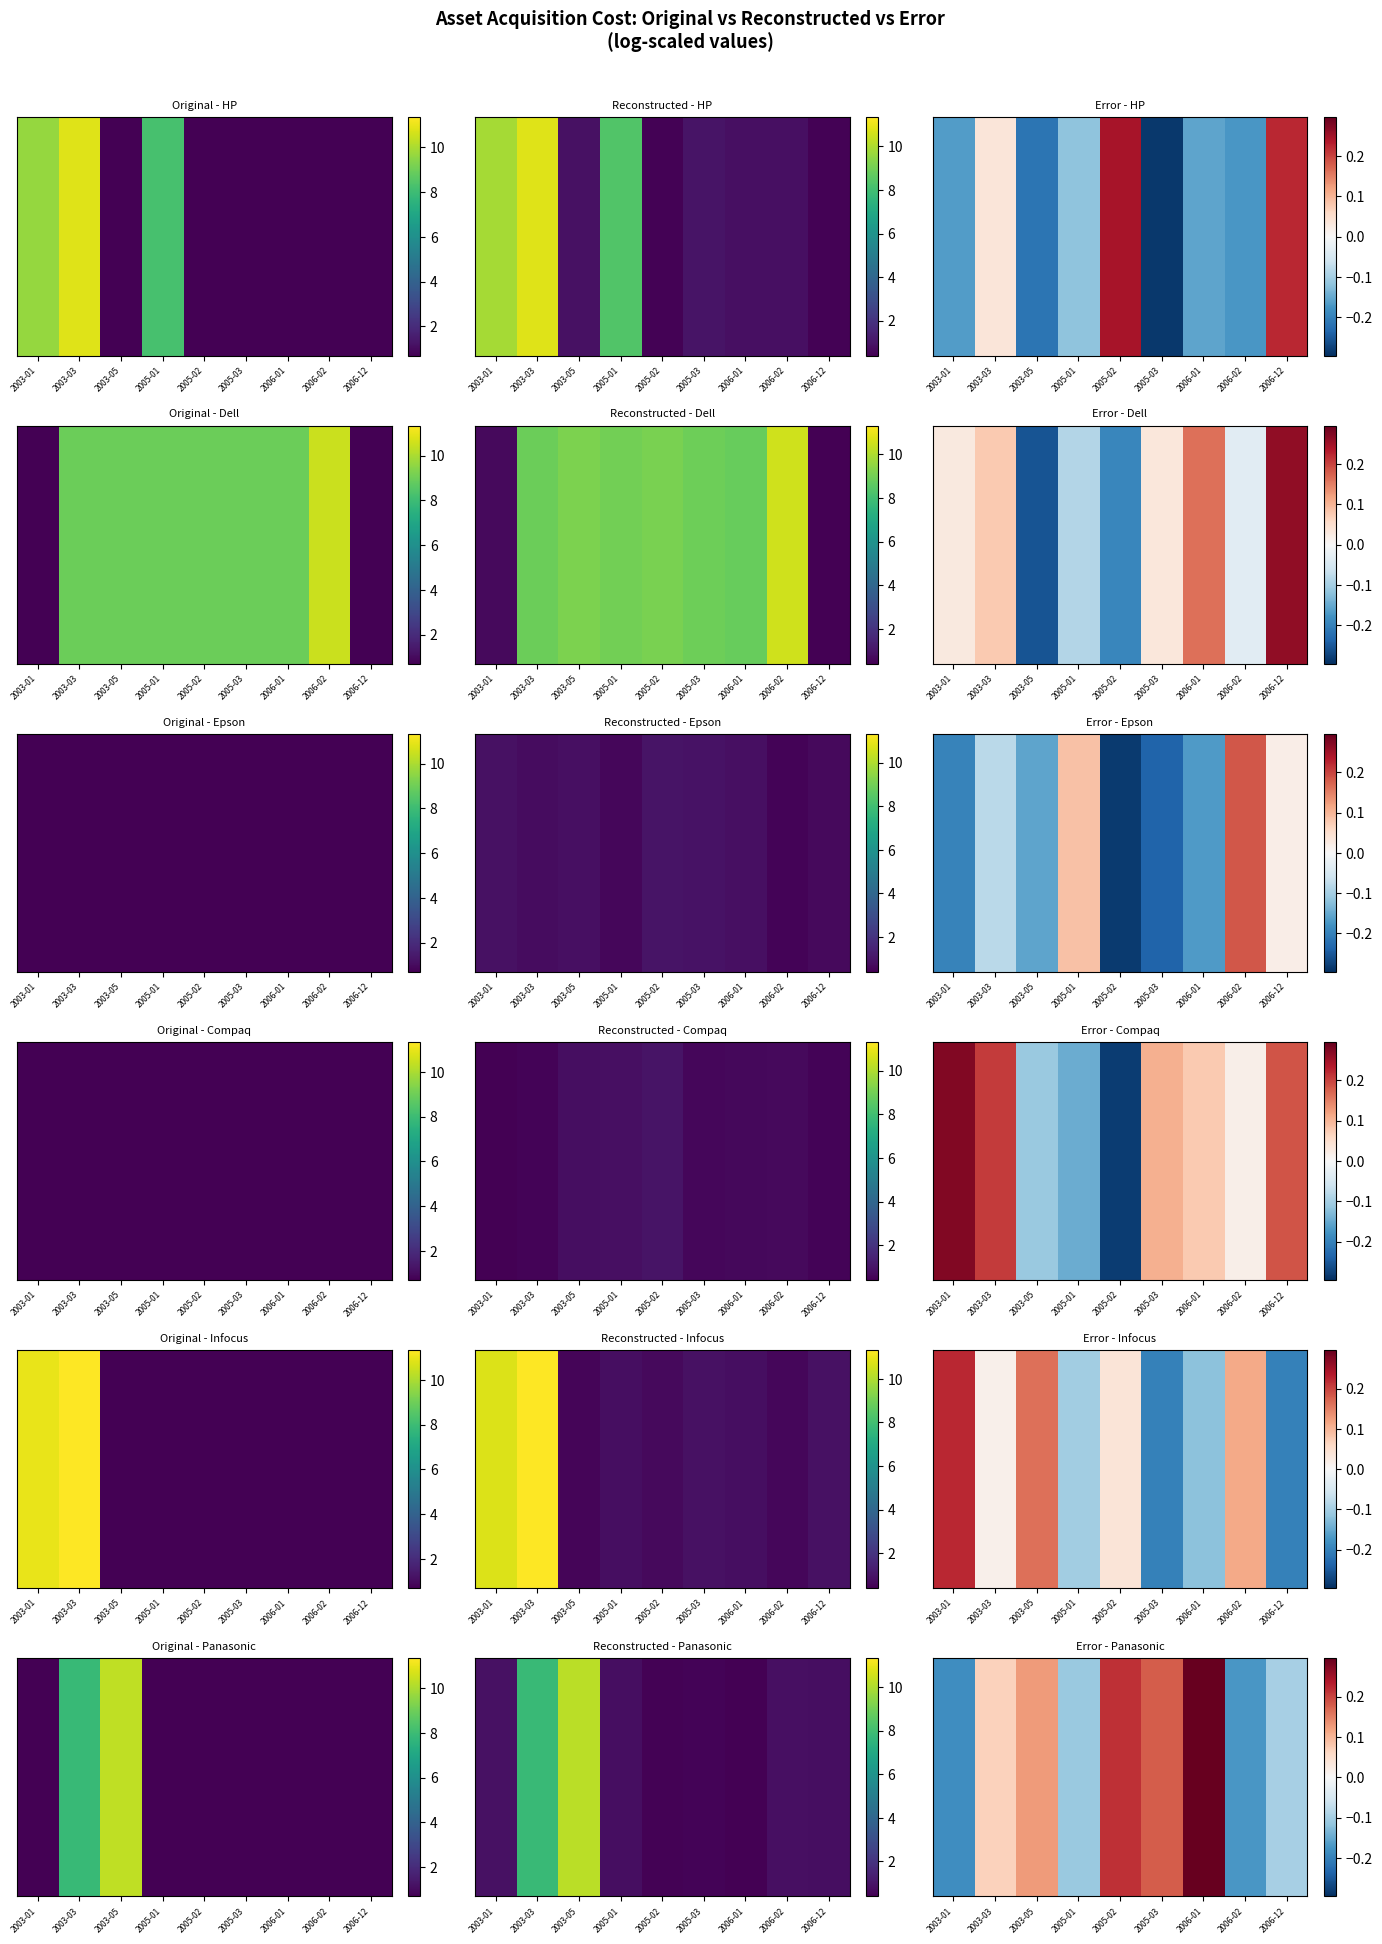

What is the approximate value at 2003-01?

-0.2